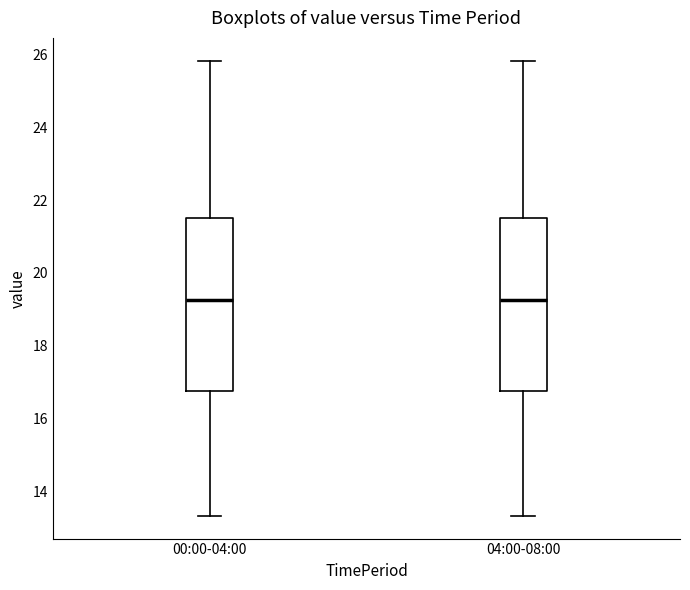

Reading left to right, read every box against the y-axis: the position of its median line, the range the box covers, and the ends of its whiskers. The values are not printed on the chart, so give them approximately, as read against the axis.

00:00-04:00: median 19.2, box 16.8 to 21.6, whiskers 13.4 to 25.8
04:00-08:00: median 19.2, box 16.8 to 21.6, whiskers 13.4 to 25.8